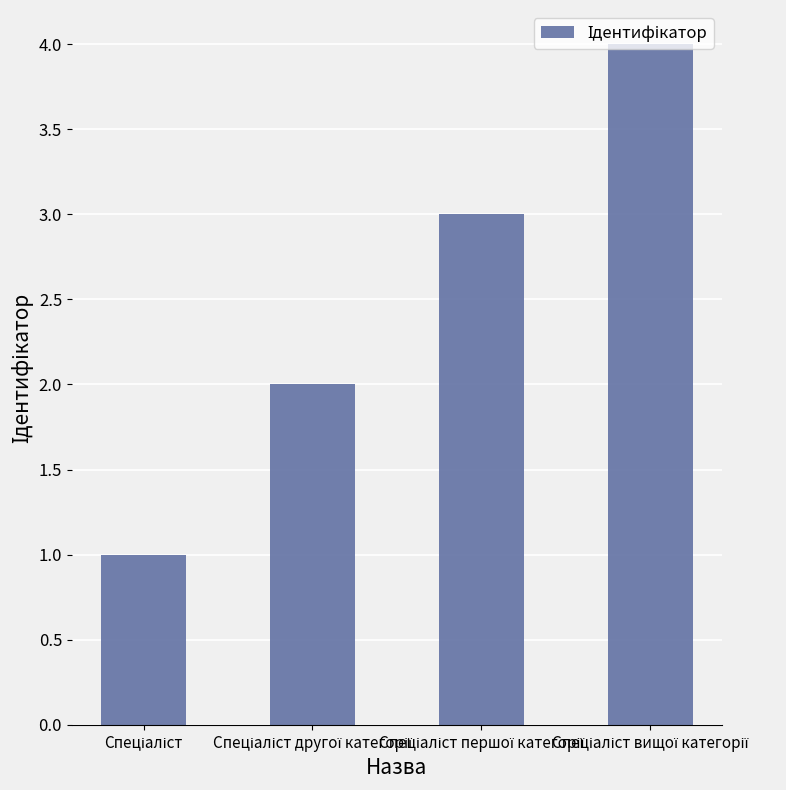

What is the difference between the maximum and minimum values?

3